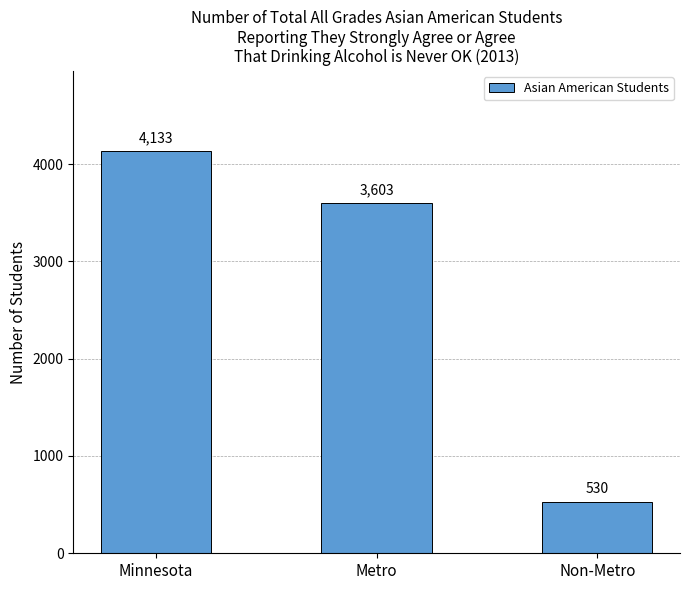

Does the chart contain stacked bars?

No